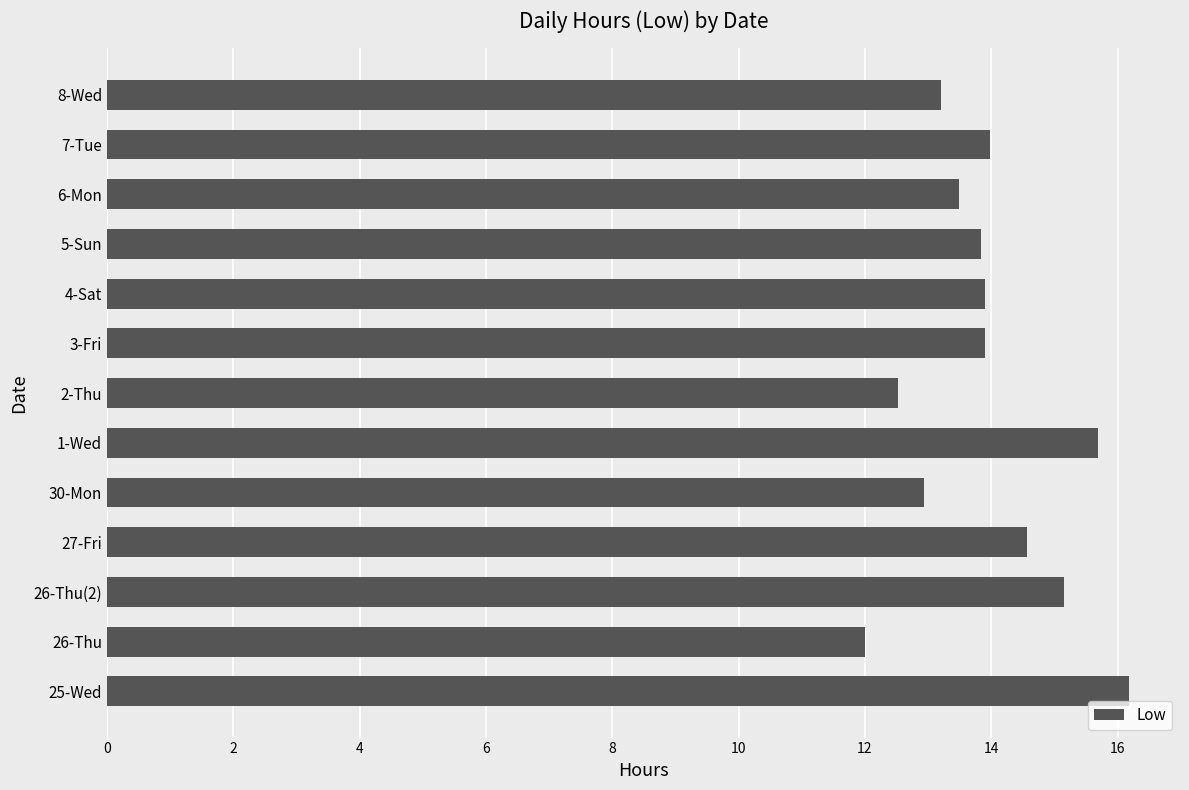

What value does the data have at 2-Thu?

12.5